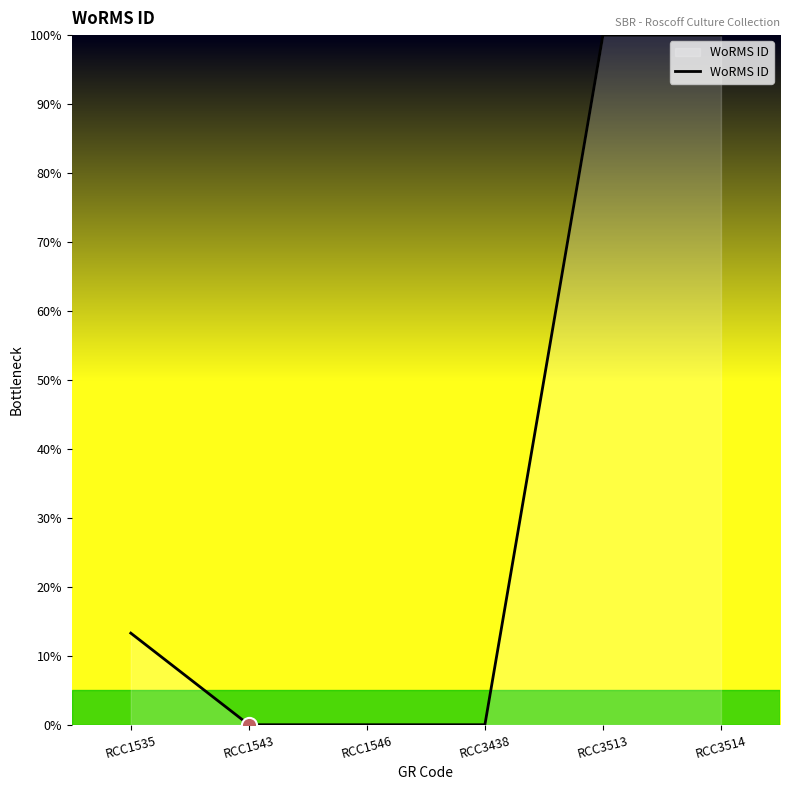

Which has a higher value, RCC1535 or RCC3513?

RCC3513